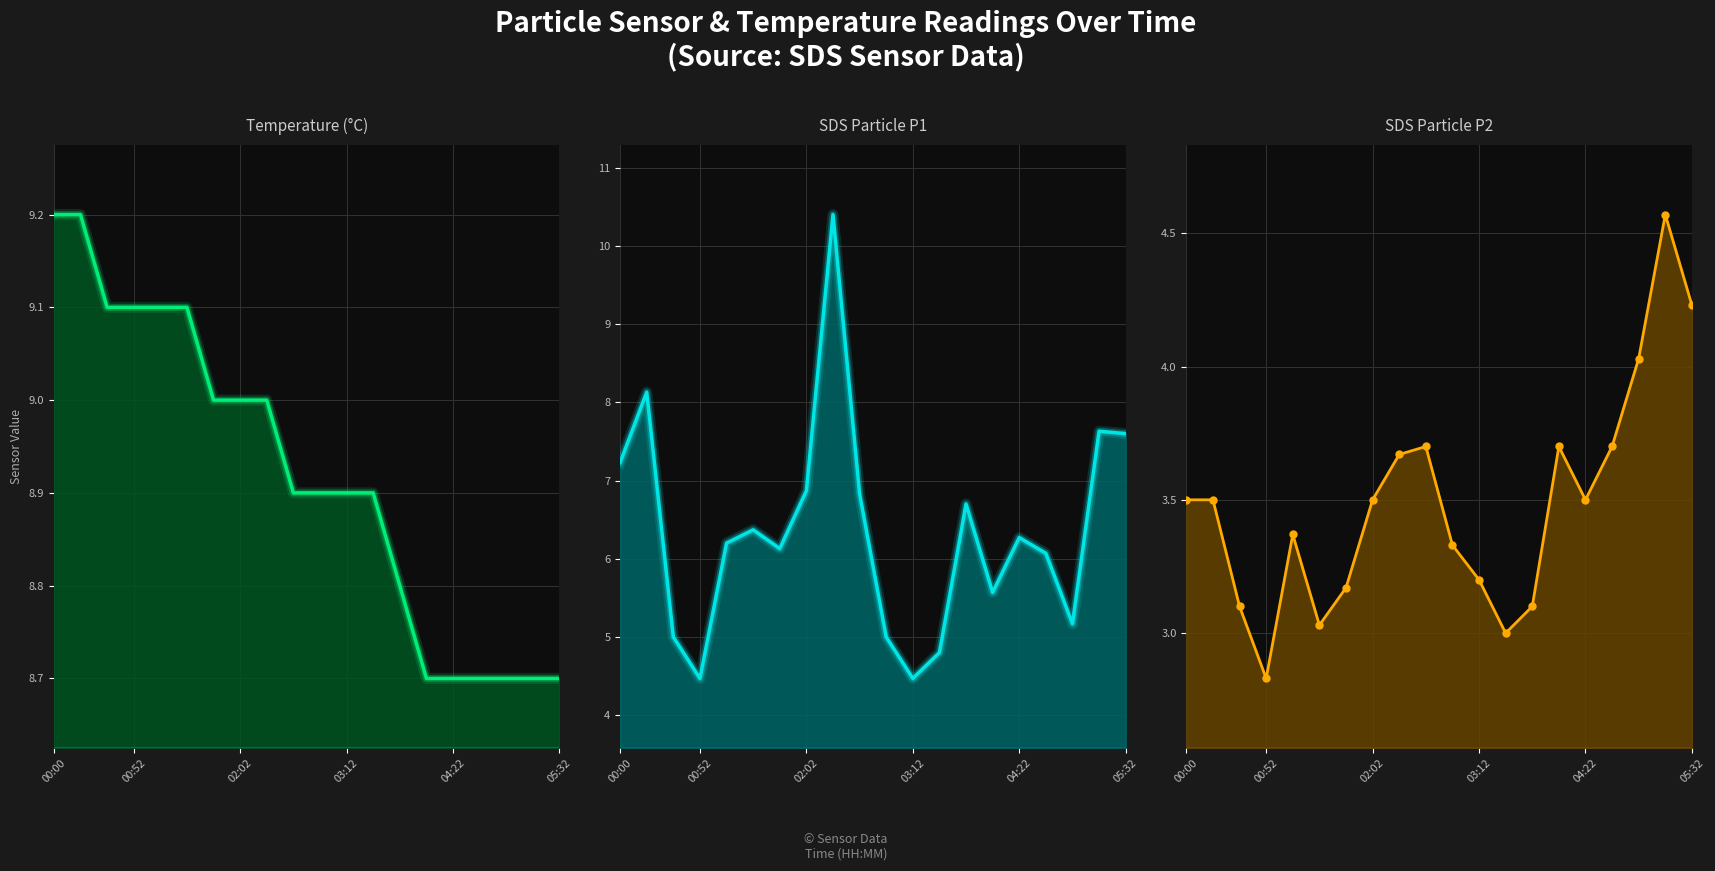

Where does the SDS_P2 series first go above 3?

00:00